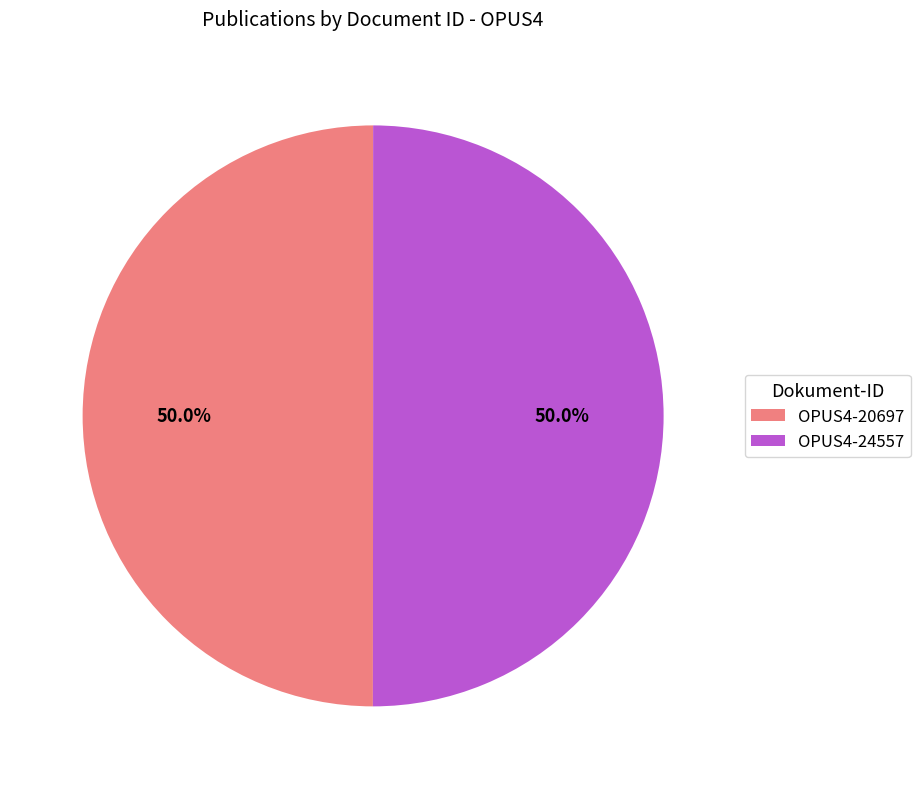

How many slices are in this pie chart?

2